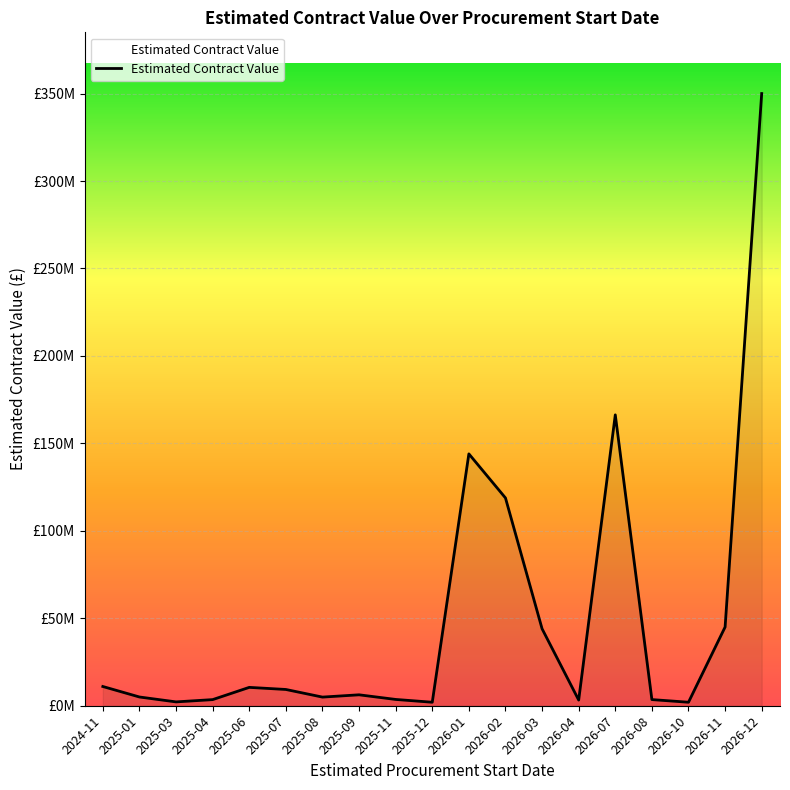

What is the label of the 3rd point from the left?

2025-03